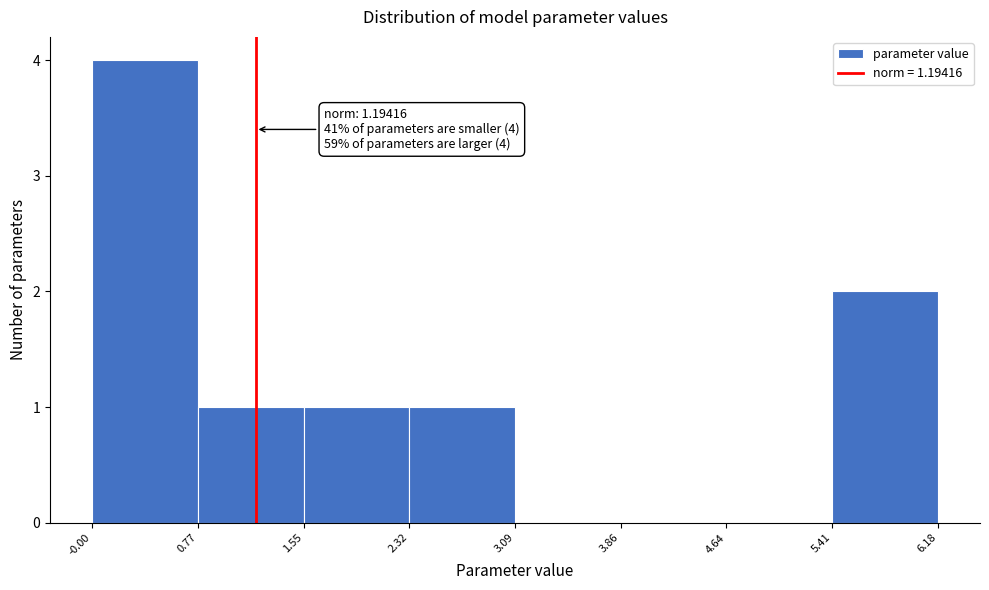

Over which range of the x-axis is the bar tallest?

-0.00 to 0.77